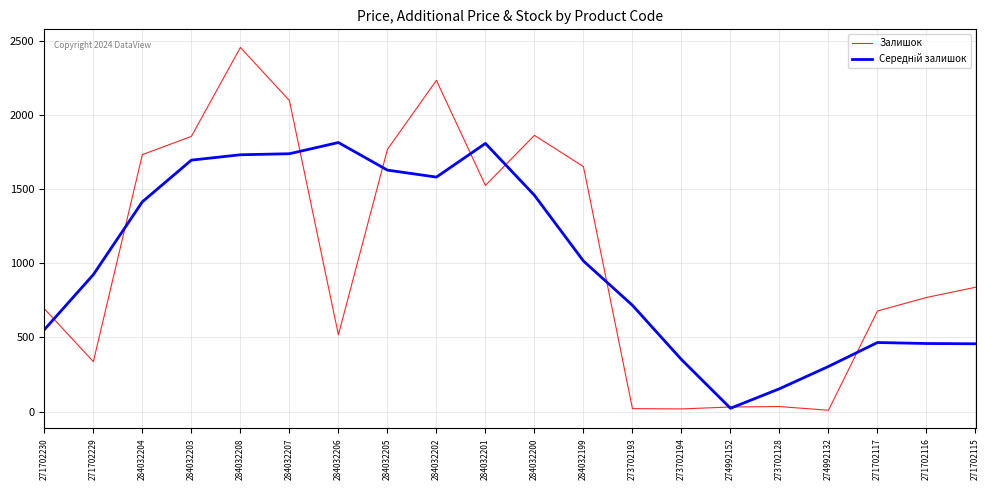

Which series has the widest spread of values?

Залишок